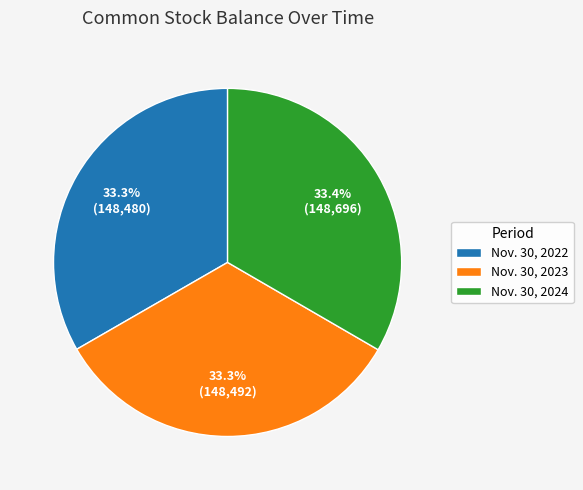

The Nov. 30, 2024 slice represents 28% of the pie. True or false?

False